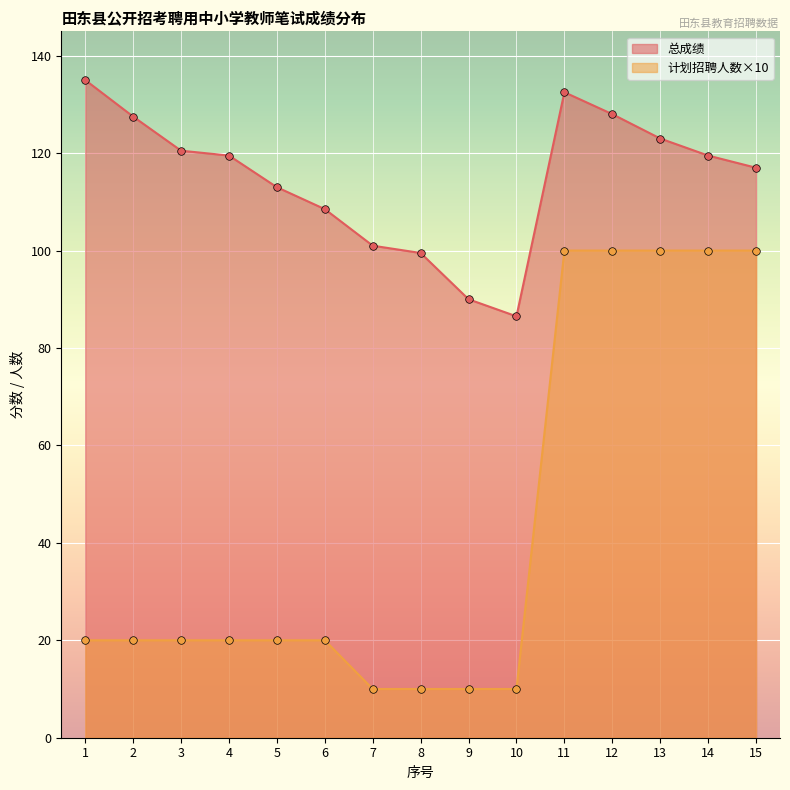

Which series contains the lowest Y value?

计划招聘人数